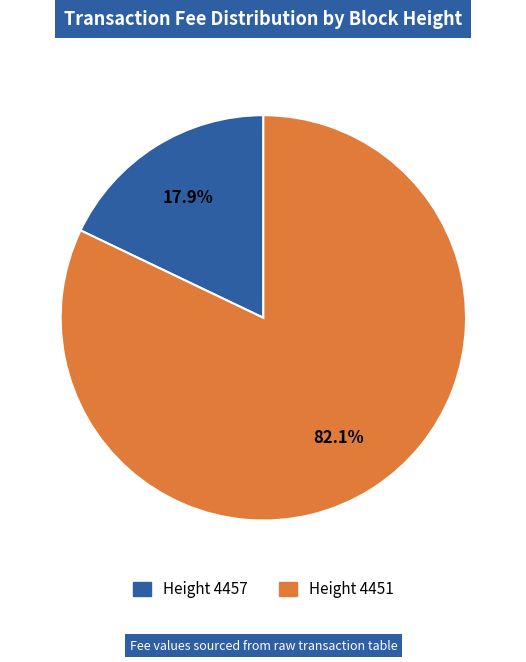

Which category has the biggest portion of the pie?

Height 4451